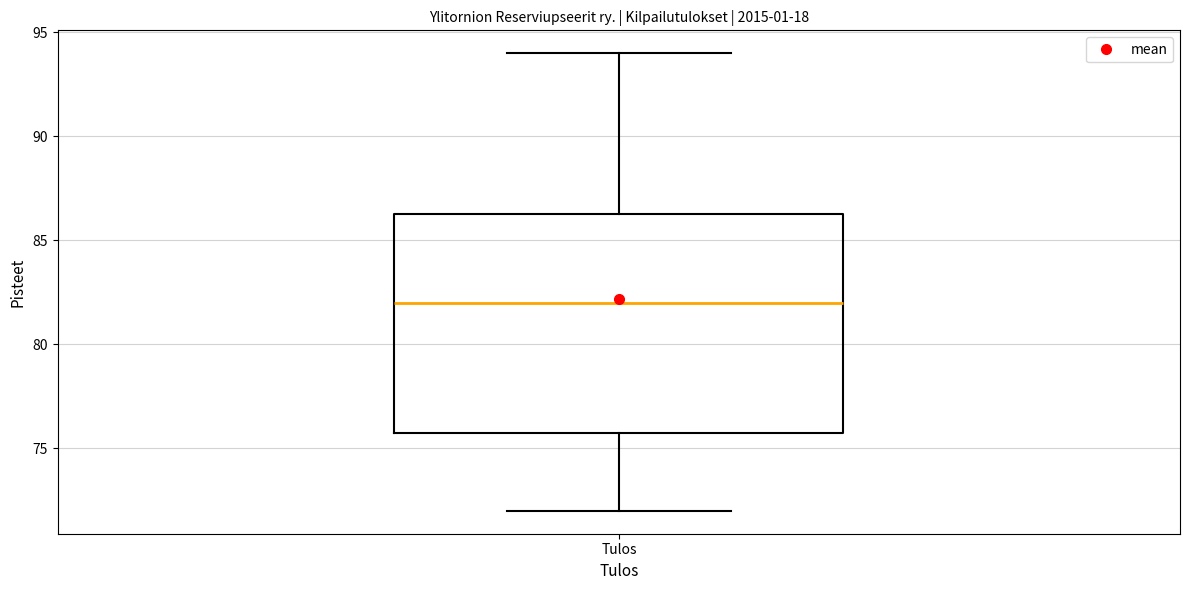

Where does the median line of the box for Tulos sit on the y-axis? The values are not printed on the chart, so give them approximately, as read against the axis.

82.0